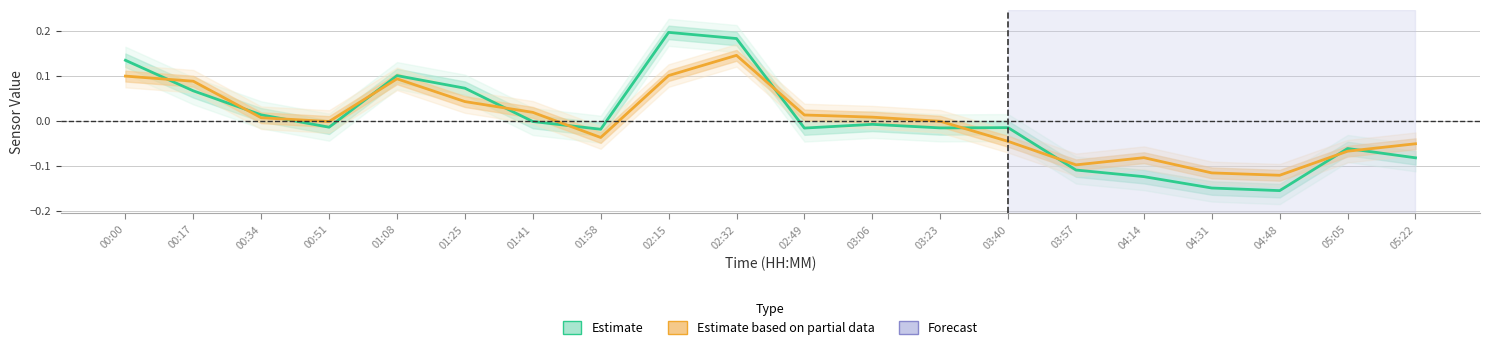

At which category does the chart reach its peak across all series?

02:15